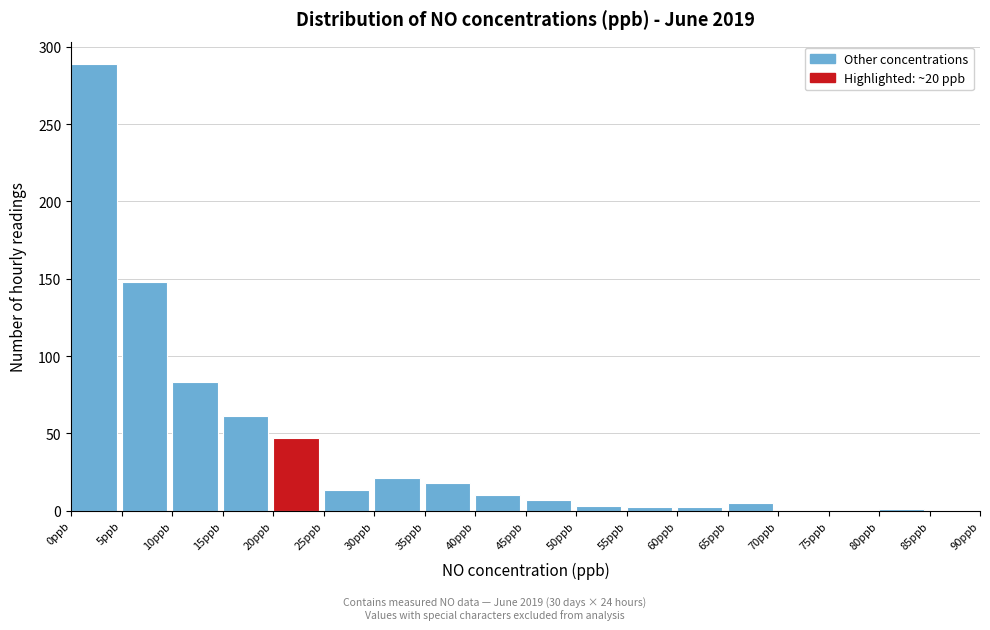

Reading left to right, list every bar in this chart as the range it spans on the x-axis followed by its height. The values are not printed on the chart, so give them approximately, as read against the axis.

0 to 5: 290
5 to 10: 150
10 to 15: 85
15 to 20: 60
20 to 25: 45
25 to 30: 15
30 to 35: 20
35 to 40: 20
40 to 45: 10
45 to 50: 5
50 to 55: under 5
55 to 60: under 5
60 to 65: under 5
65 to 70: 5
70 to 75: 0
75 to 80: 0
80 to 85: under 5
85 to 90: 0